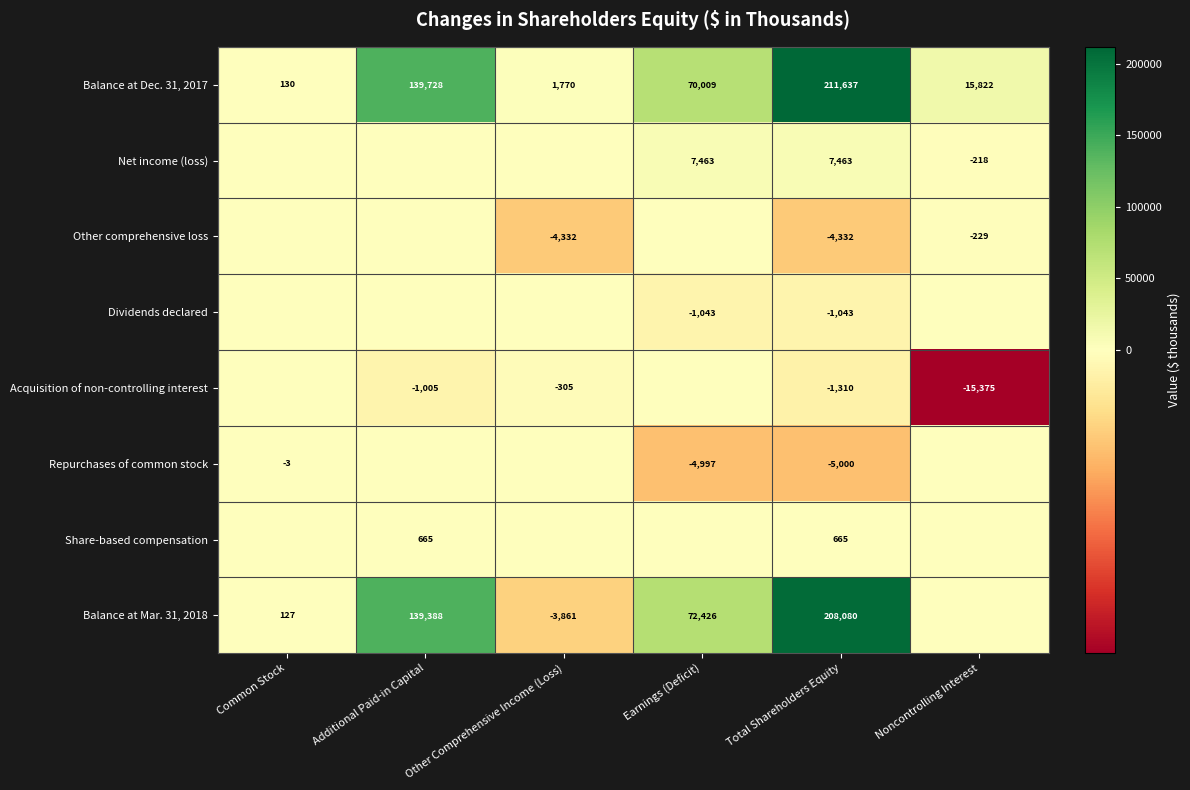

Is the value of Balance at Mar. 31, 2018 at Common Stock greater than the value of Balance at Dec. 31, 2017 at Common Stock?

No